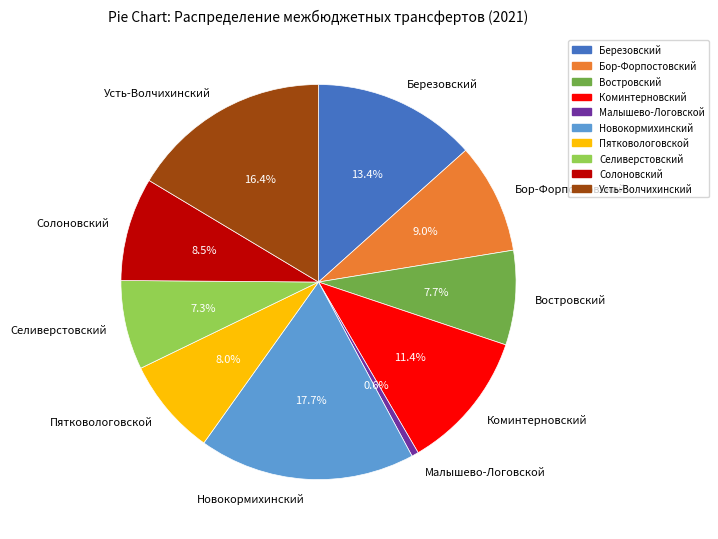

Count the number of slices in the pie.

10